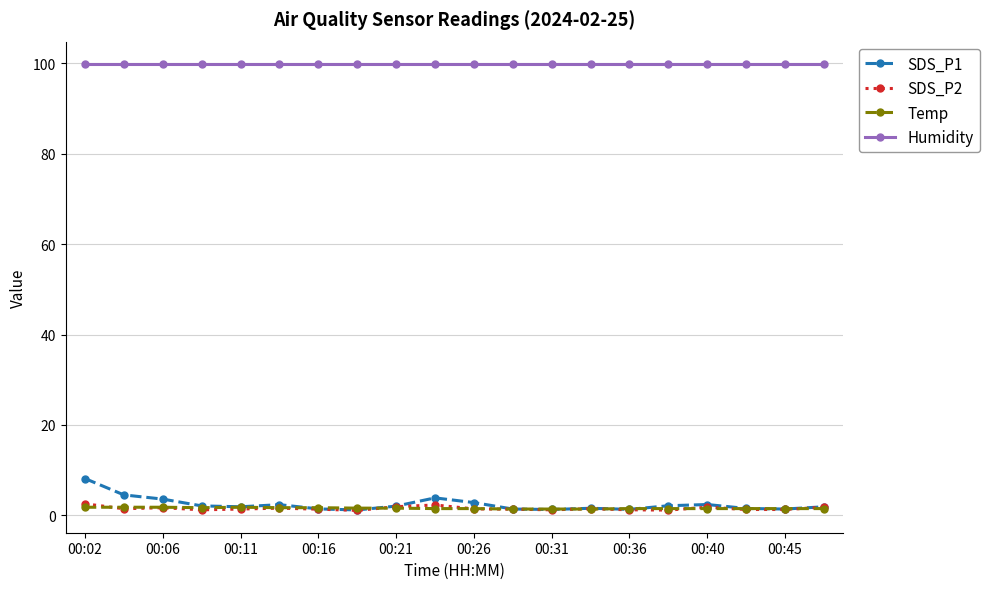

True or false: SDS_P2 and Humidity intersect in this chart.

False